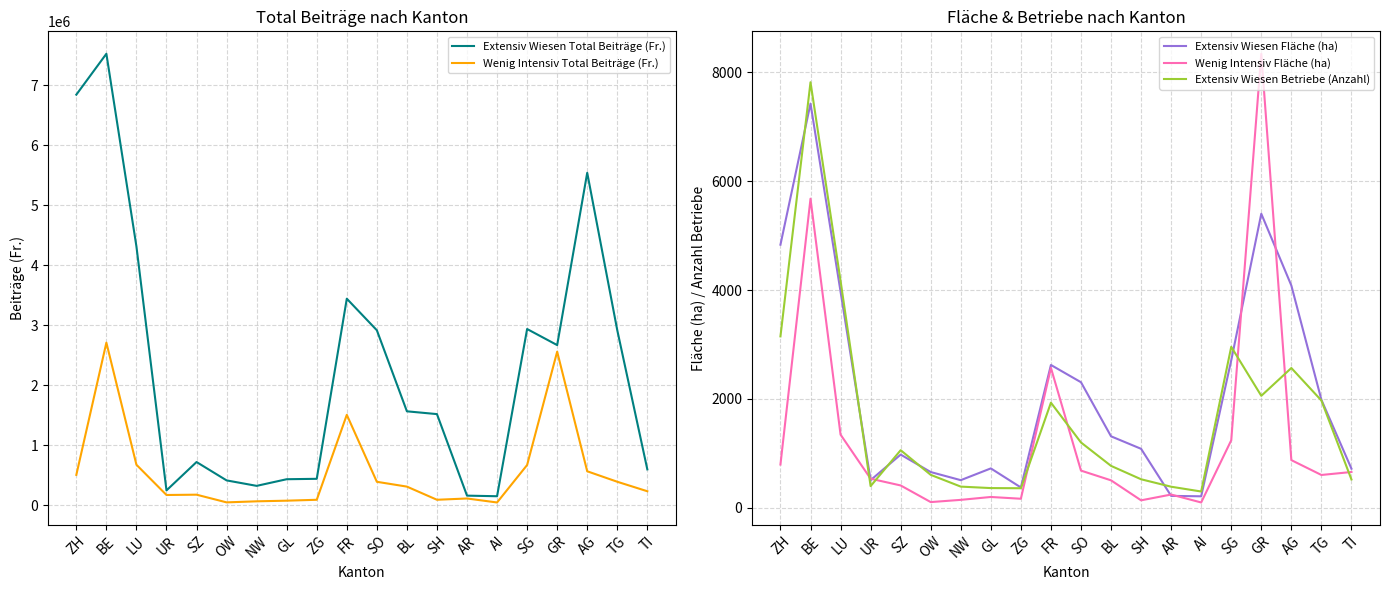

Which category has the highest value across all series?

BE